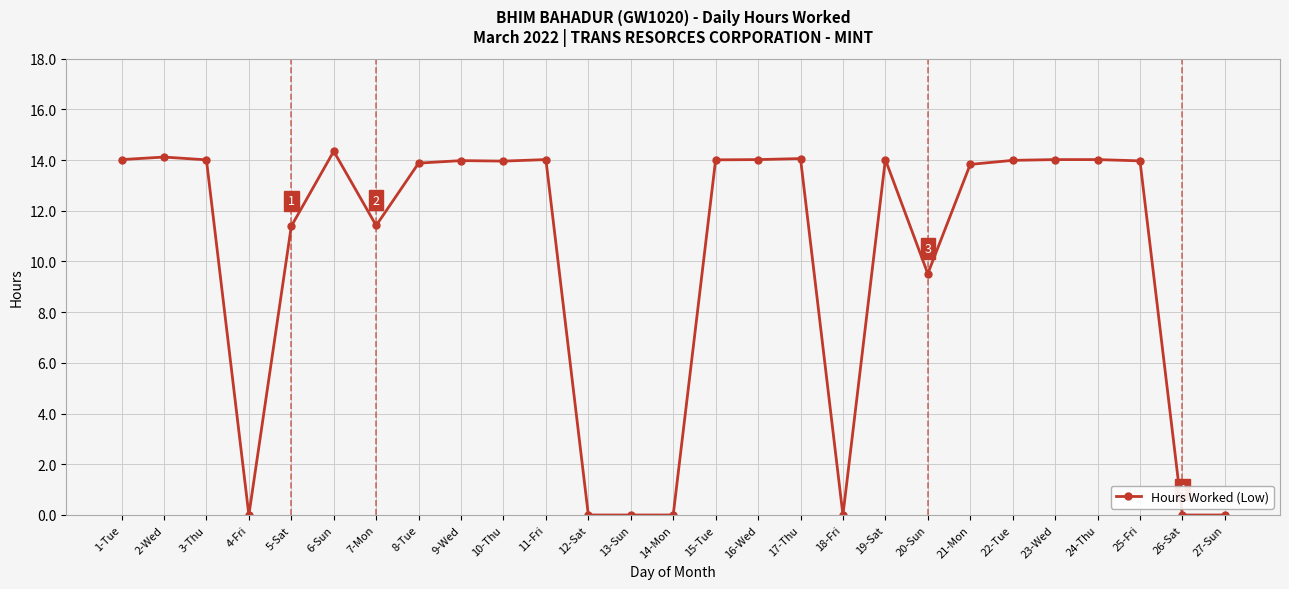

What is the sum of the values at 15-Tue and 18-Fri?

14.0